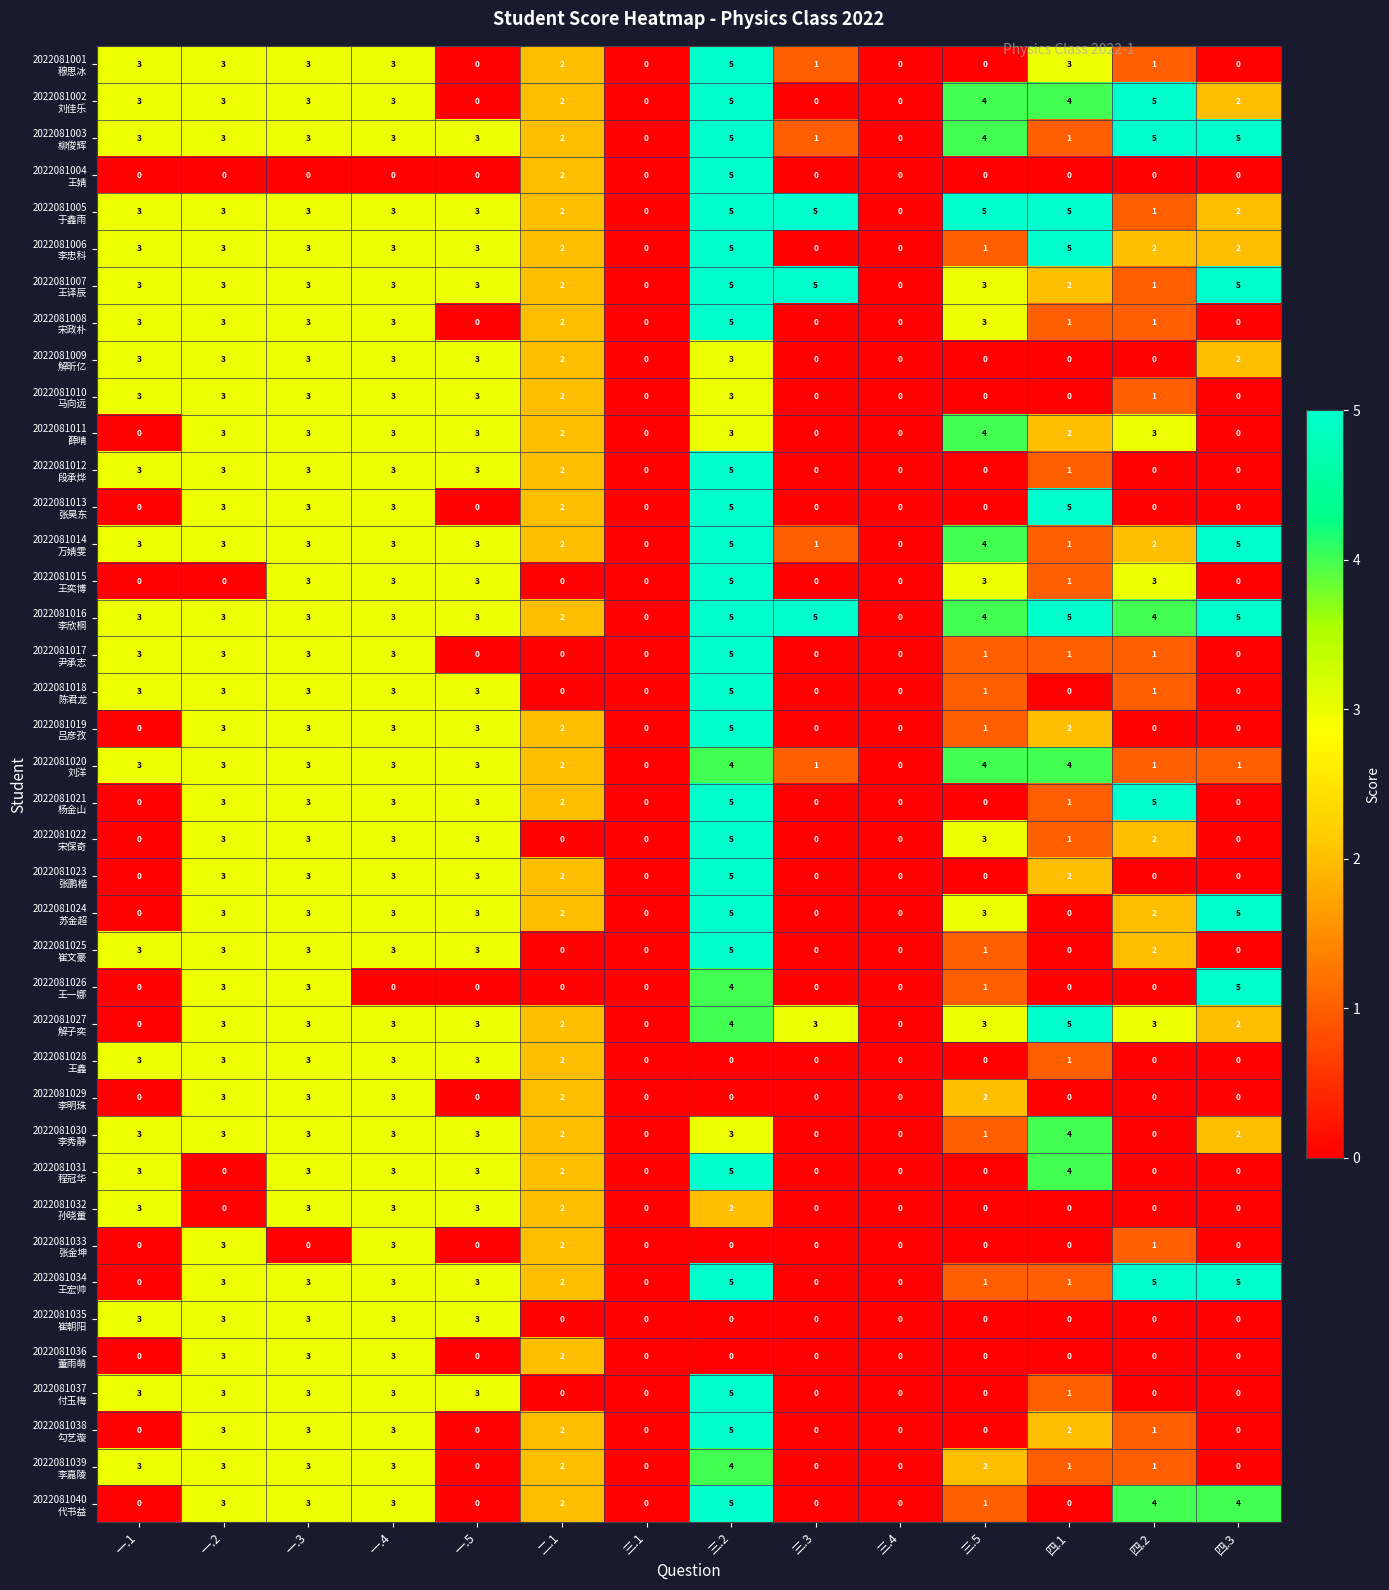

What is the maximum value shown in the chart?

5